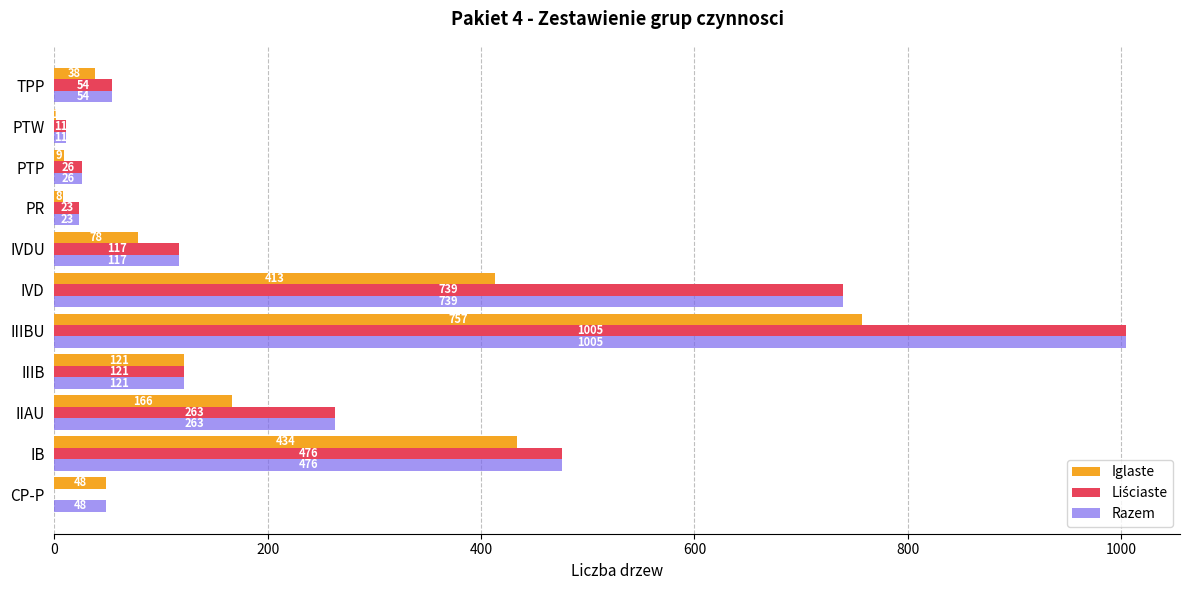

True or false: Iglaste has a value of 8 at PR.

True